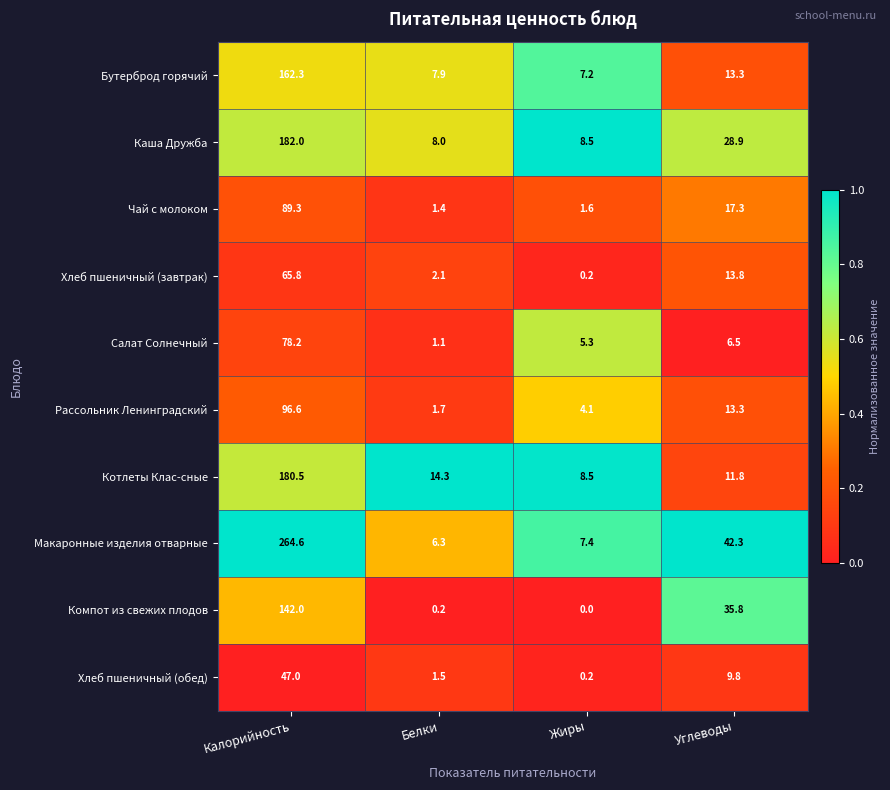

Between Калорийность and Белки, which series saw the biggest shift?

Макаронные изделия отварные